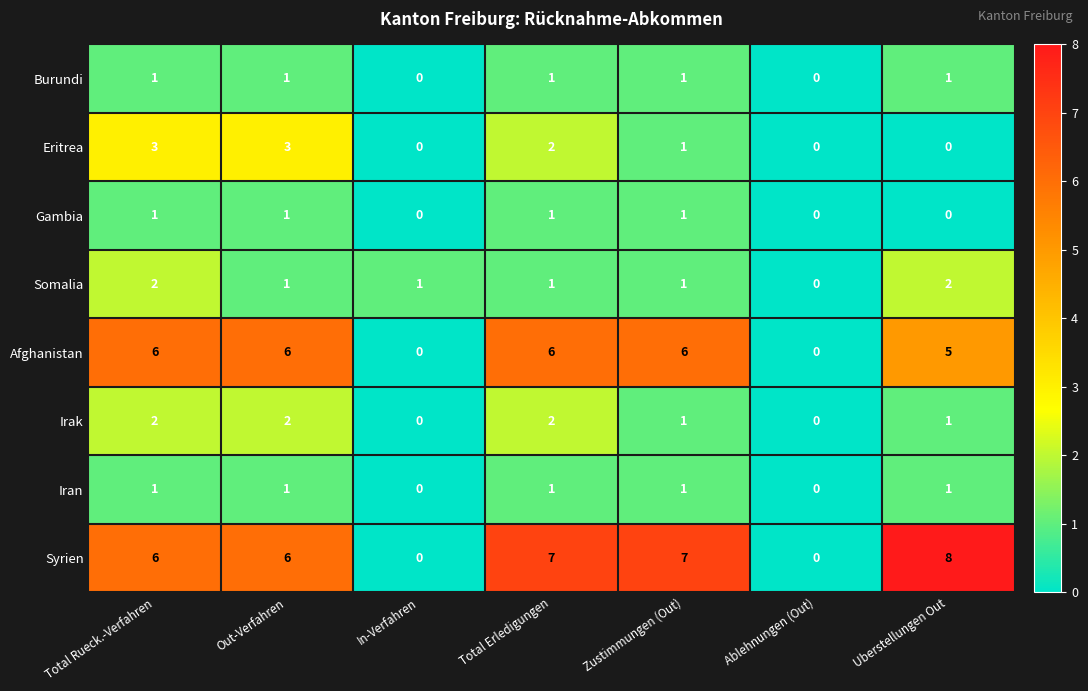

Which series has the widest spread of values?

Syrien